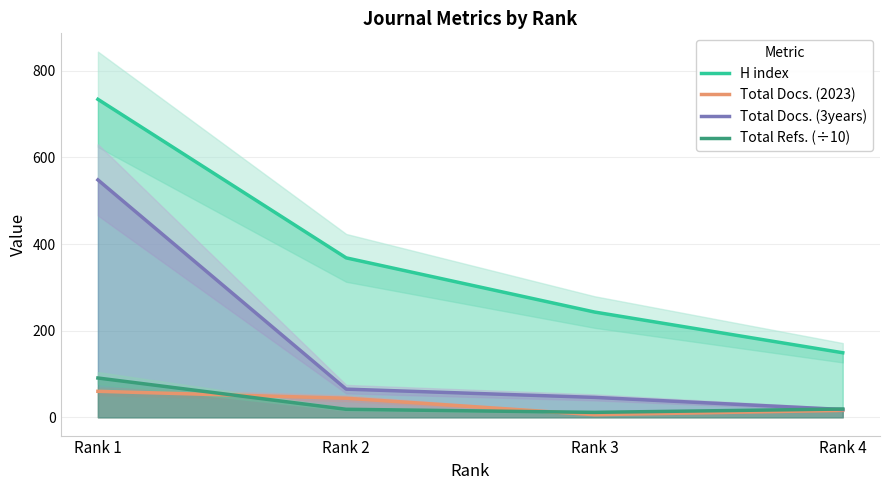

Is it true that H index equals 1166.1 at Rank 1?

False